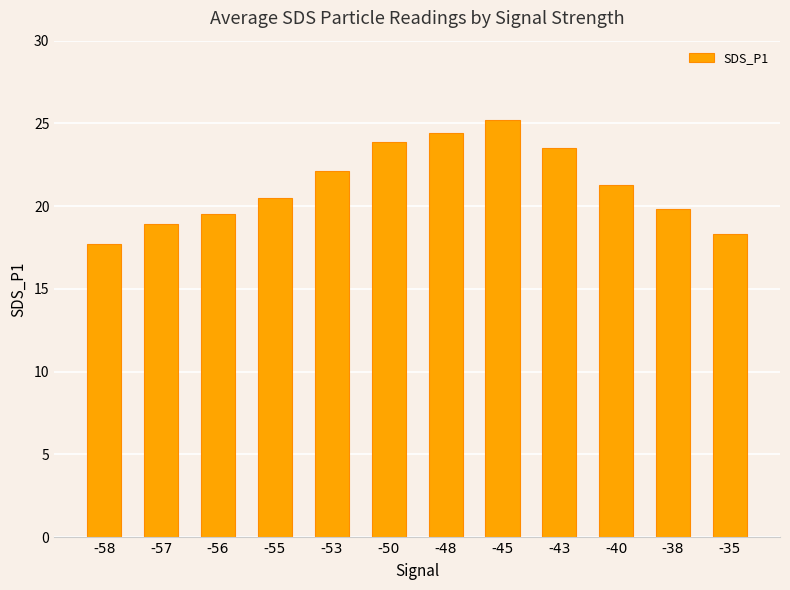

What is the greatest value displayed?

25.2